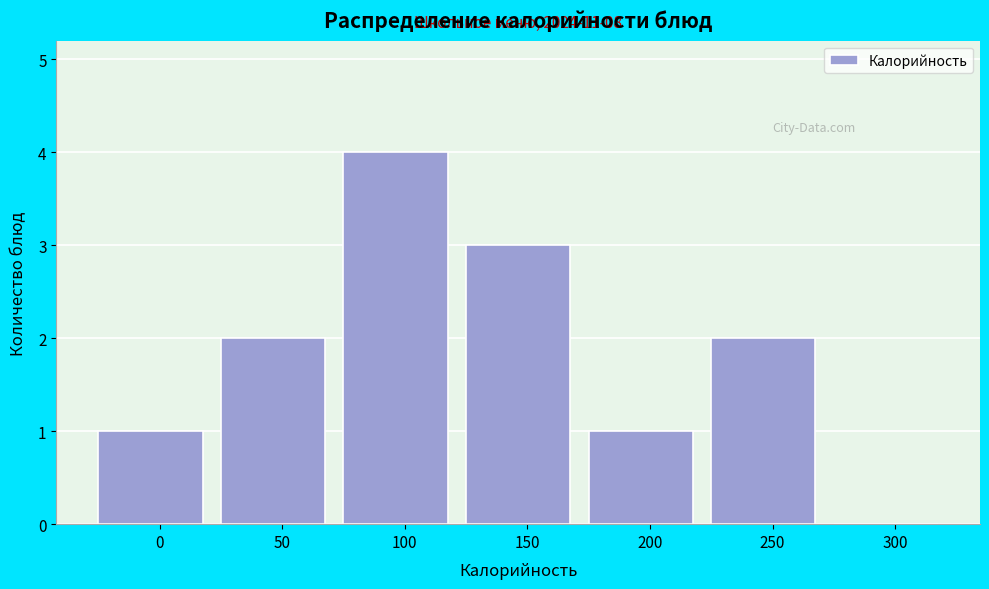

Reading right to left, what are all the values shown in this chart?

300=0	250=2	200=1	150=3	100=4	50=2	0=1